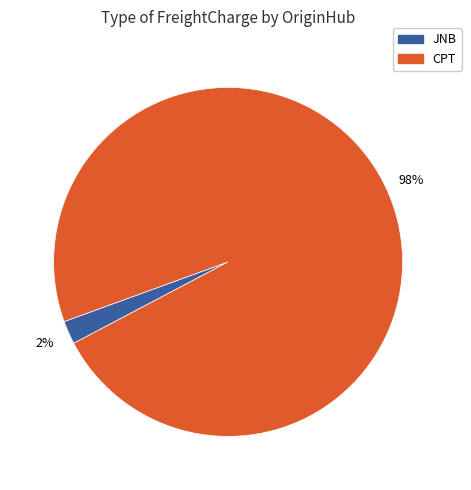

Is there any slice that represents more than half of the pie?

Yes